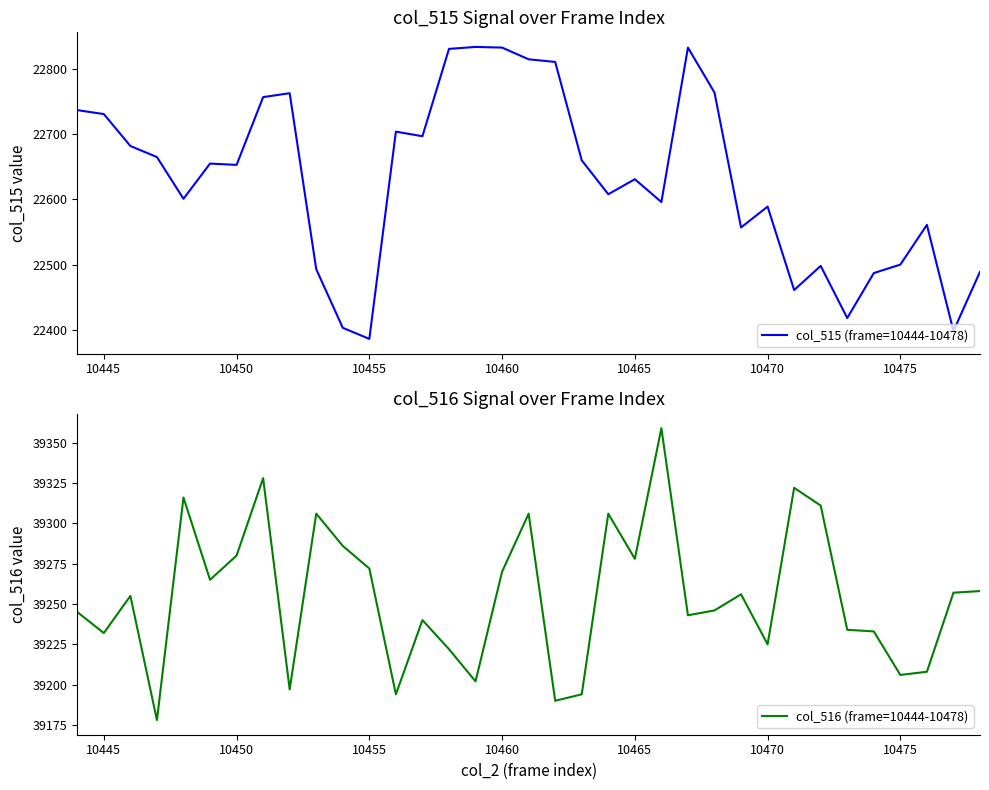

Does the chart display data point markers on the line(s)?

No